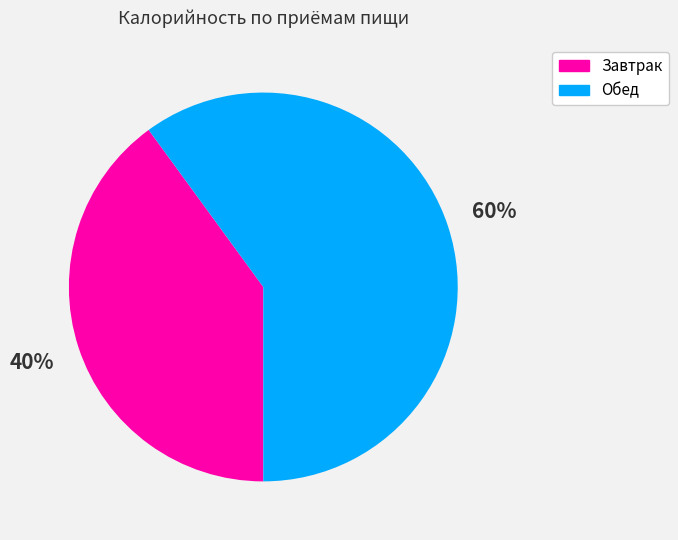

Which category has the smallest portion of the pie?

Завтрак